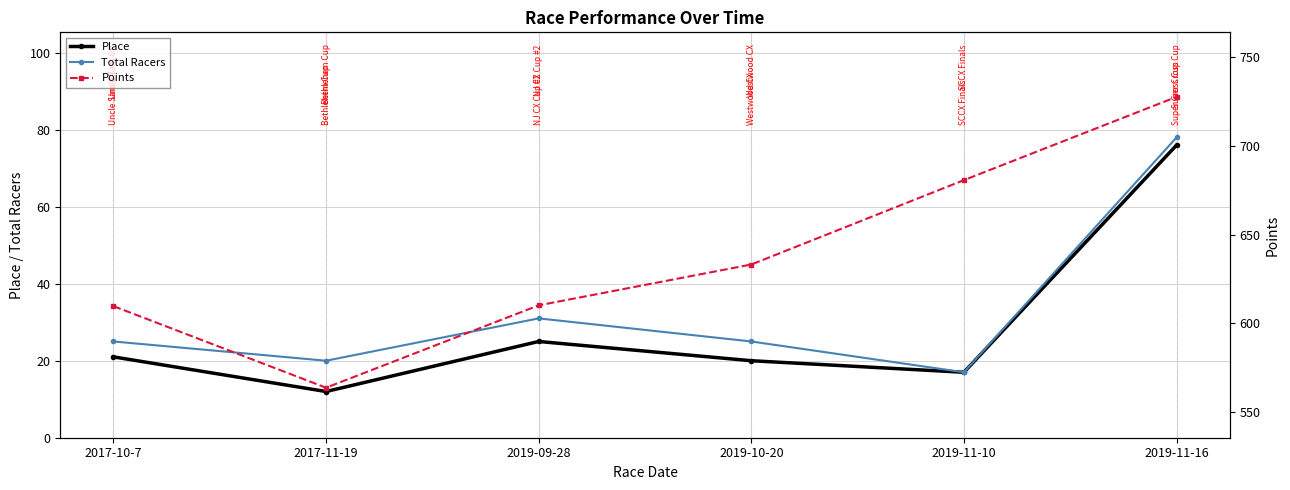

Which series has the widest spread of values?

Points